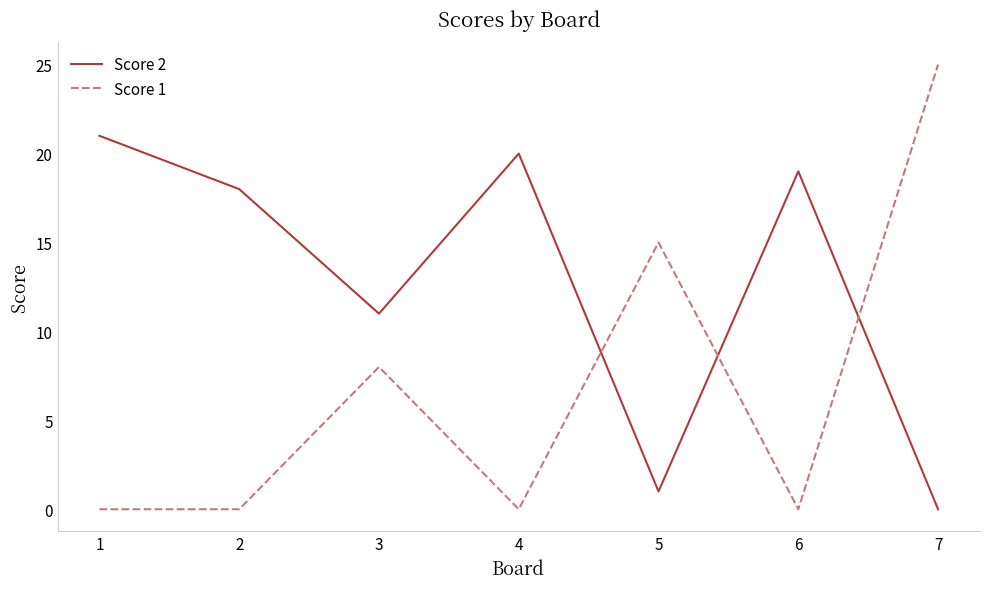

The Score 2 series shows 20 at 4. True or false?

True